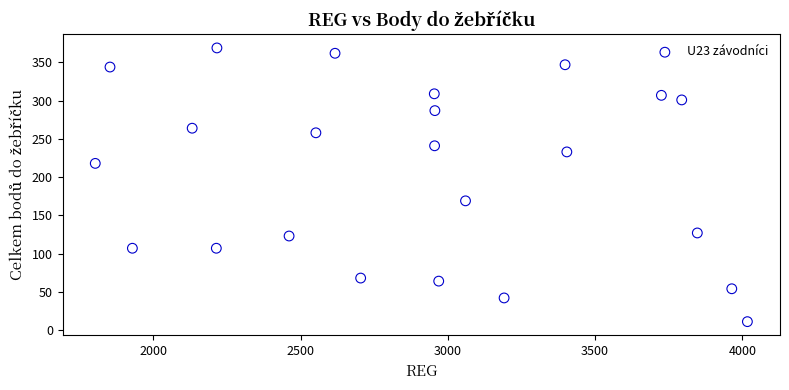

What is the range of Y values (max minus min)?

358